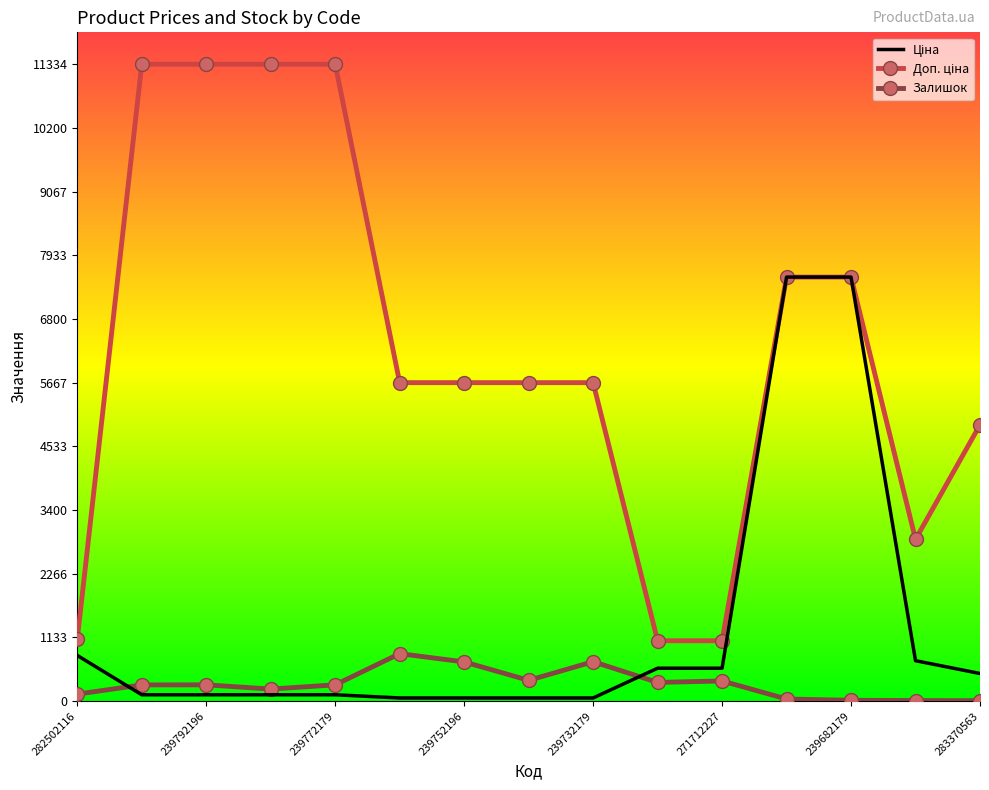

What is the greatest value displayed?

11334.0